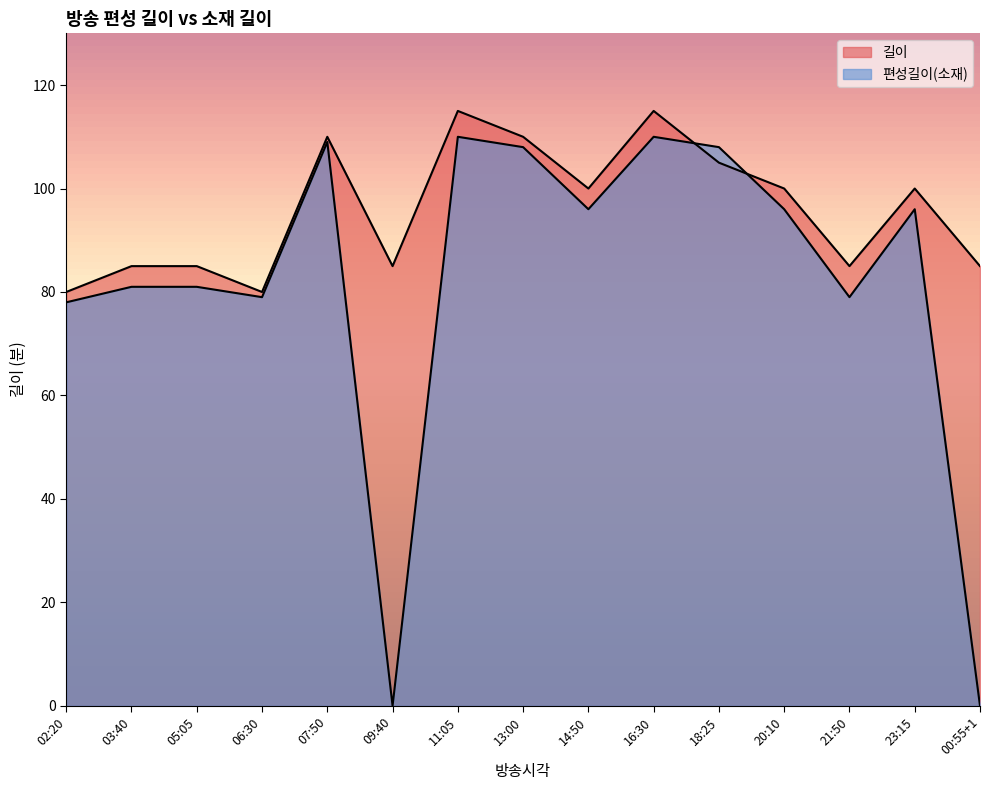

Reading left to right, transcribe all the data shown in this chart.

길이: 02:20=80	03:40=85	05:05=85	06:30=80	07:50=110	09:40=85	11:05=115	13:00=110	14:50=100	16:30=115	18:25=105	20:10=100	21:50=85	23:15=100	00:55+1=85
편성길이(소재): 02:20=78	03:40=81	05:05=81	06:30=79	07:50=109	09:40=0	11:05=110	13:00=108	14:50=96	16:30=110	18:25=108	20:10=96	21:50=79	23:15=96	00:55+1=0